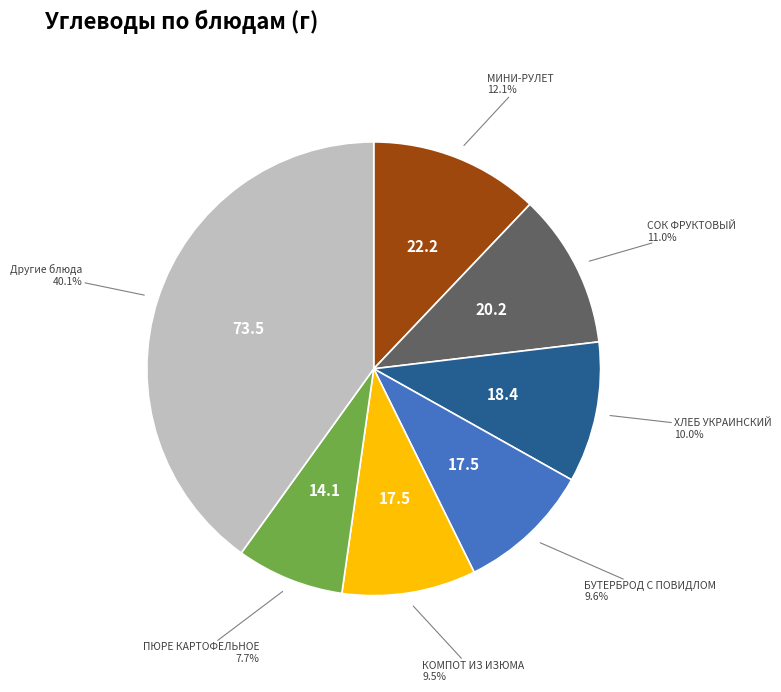

Which has a higher value, КОМПОТ ИЗ ИЗЮМА or ПЮРЕ КАРТОФЕЛЬНОЕ?

КОМПОТ ИЗ ИЗЮМА